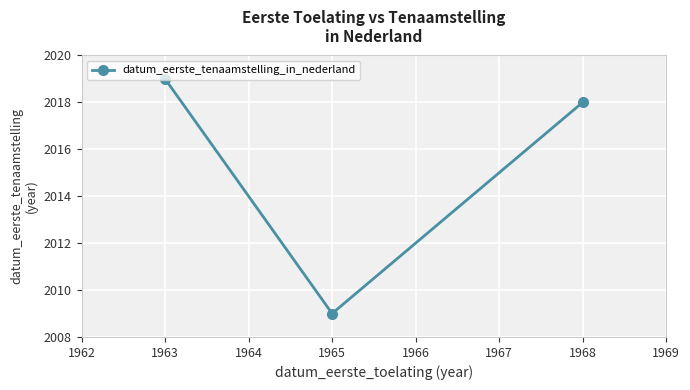

What is the change in value from 1963 to 1965?

-10